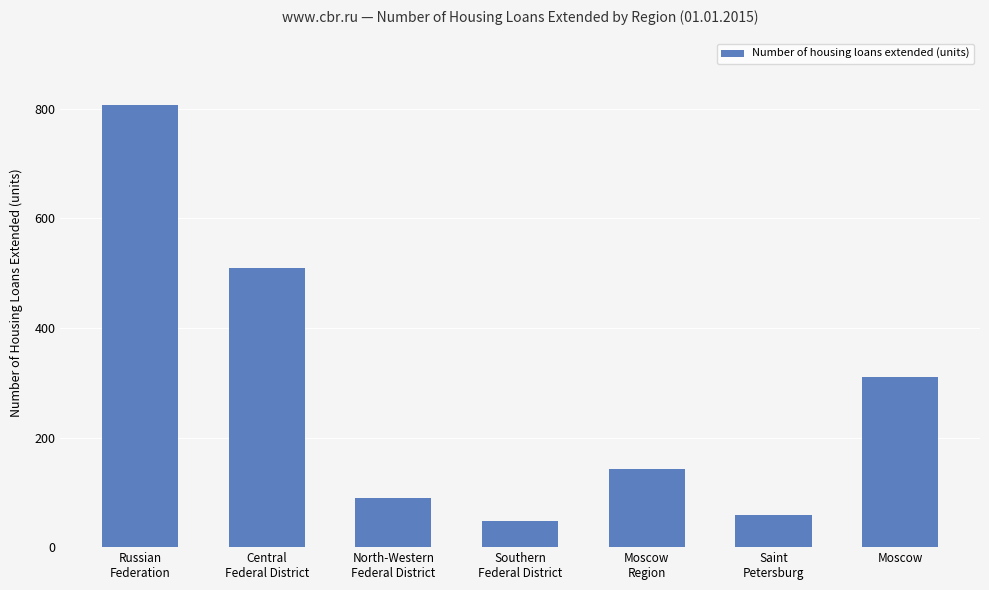

What is the difference between the values at Russian
Federation and Moscow?

496